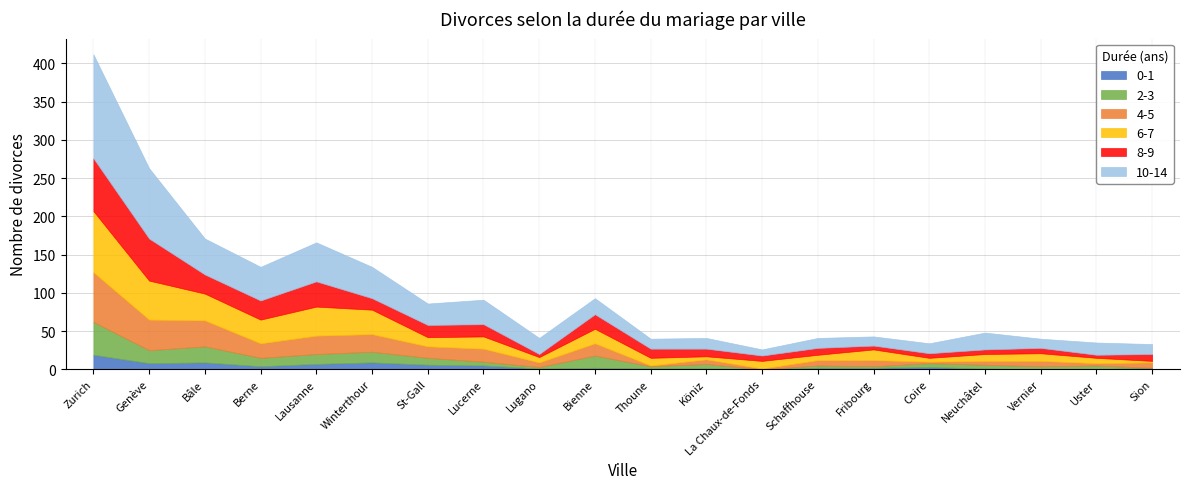

The value of 2-3 at Winterthour is 14. True or false?

True